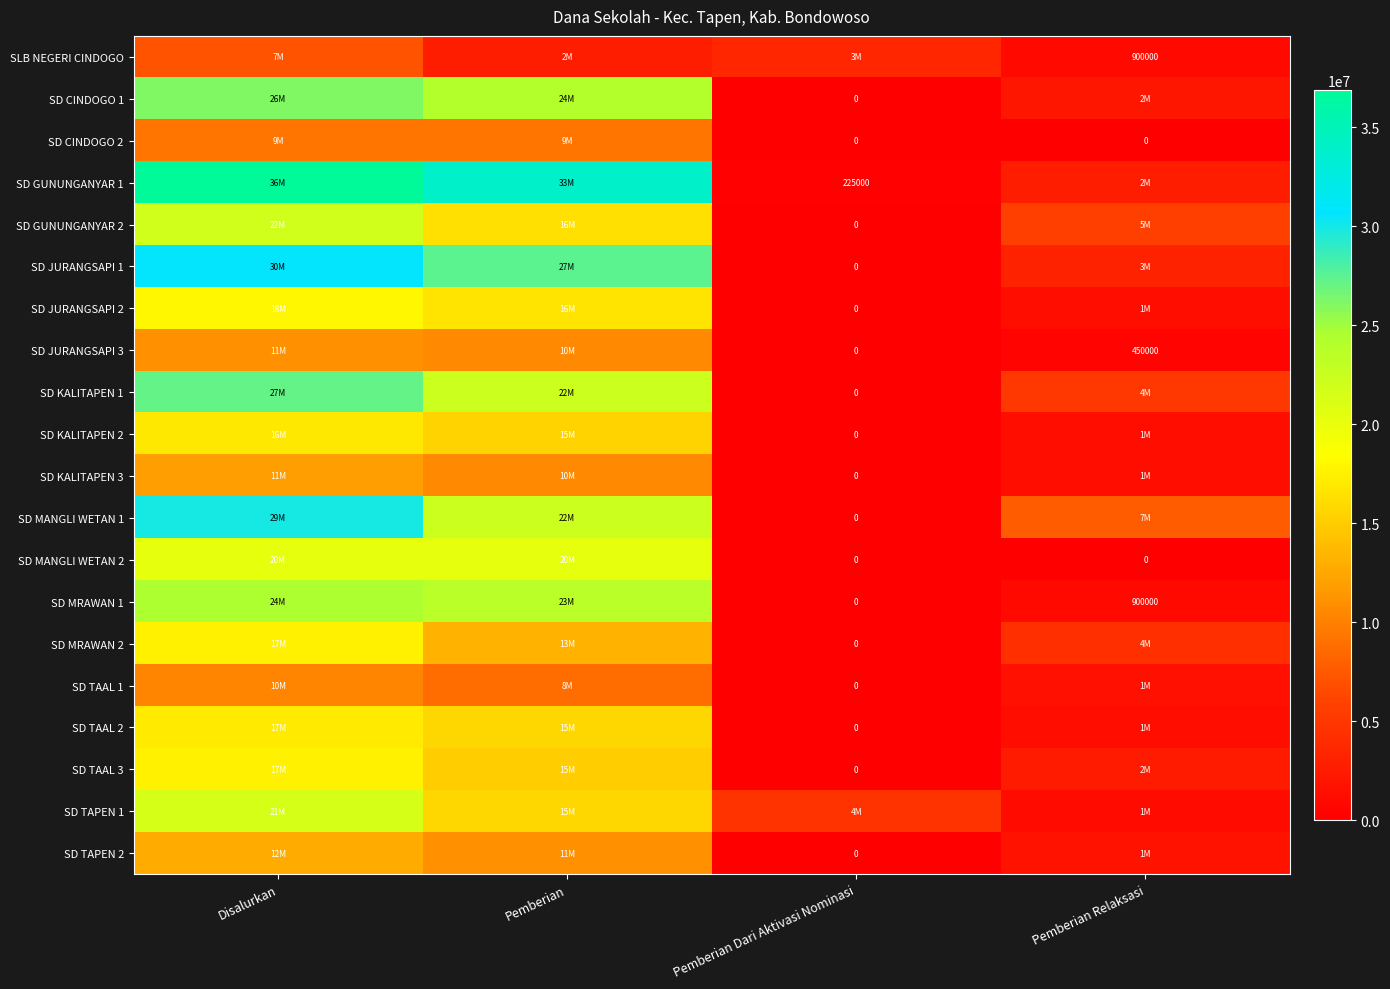

True or false: SD GUNUNGANYAR 2 has a value of -14908028 at Pemberian Dari Aktivasi Nominasi.

False